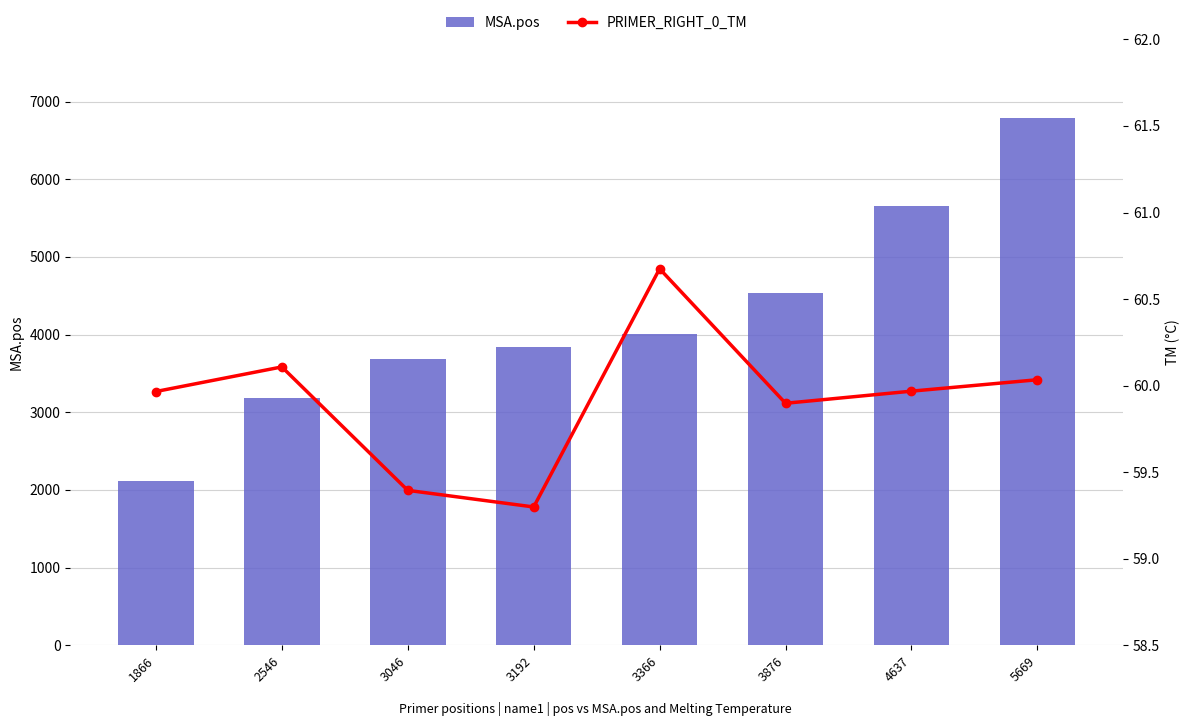

What is the spread (max minus min) of values at 3046?

3629.6